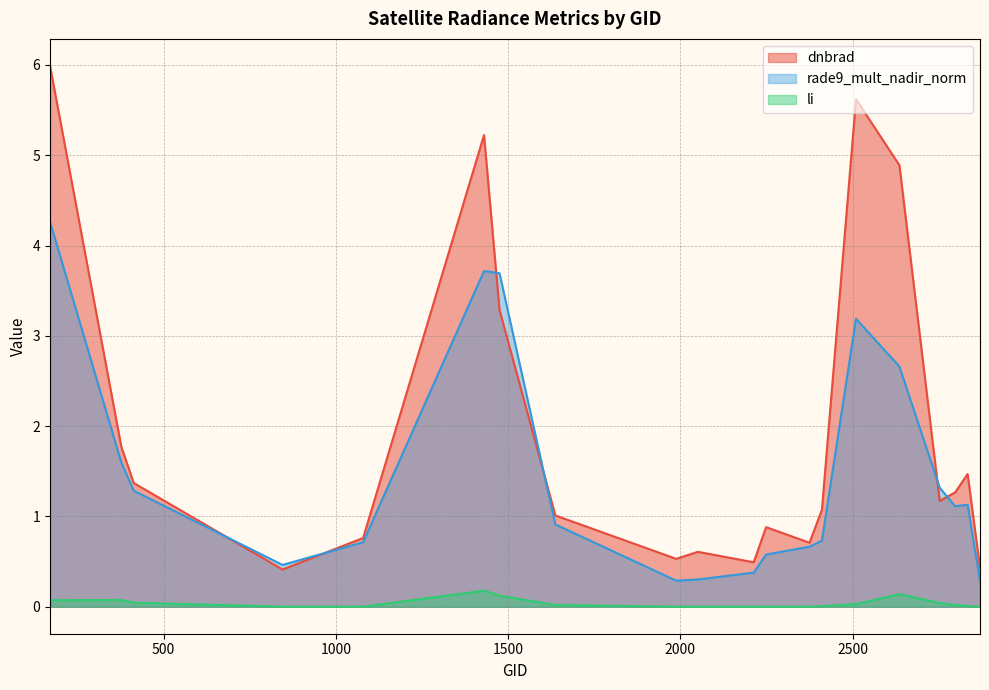

True or false: li has more than 1 interior local peaks.

True